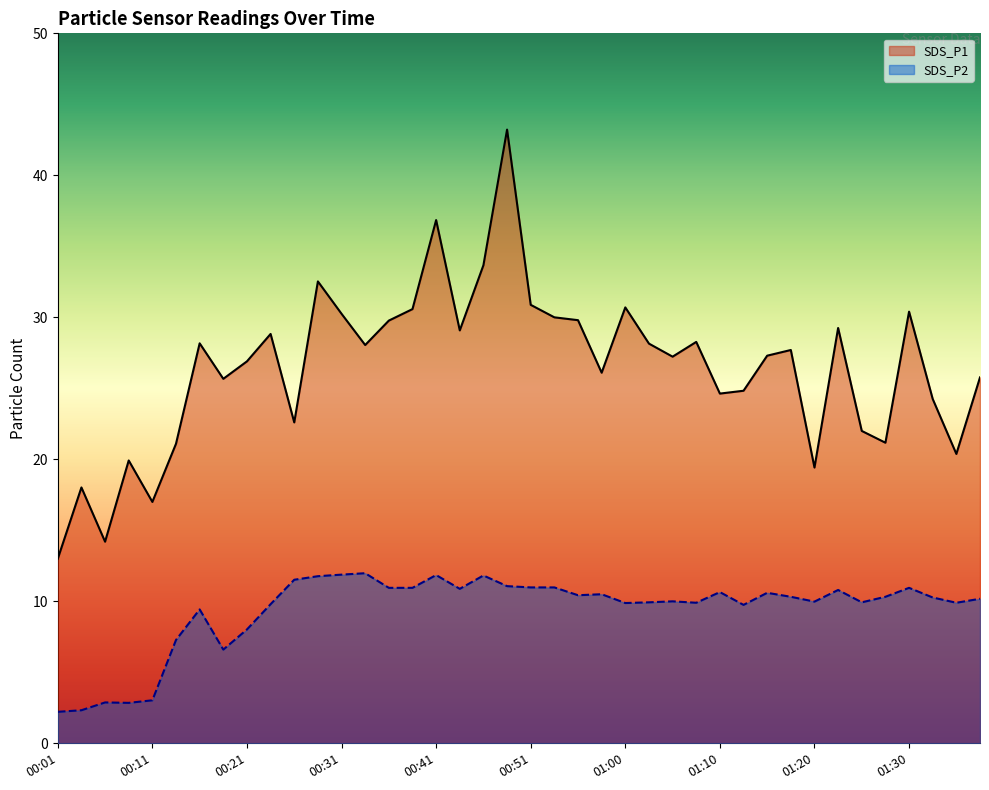

What is the difference between the maximum and second lowest values in the SDS_P2 series?

9.7